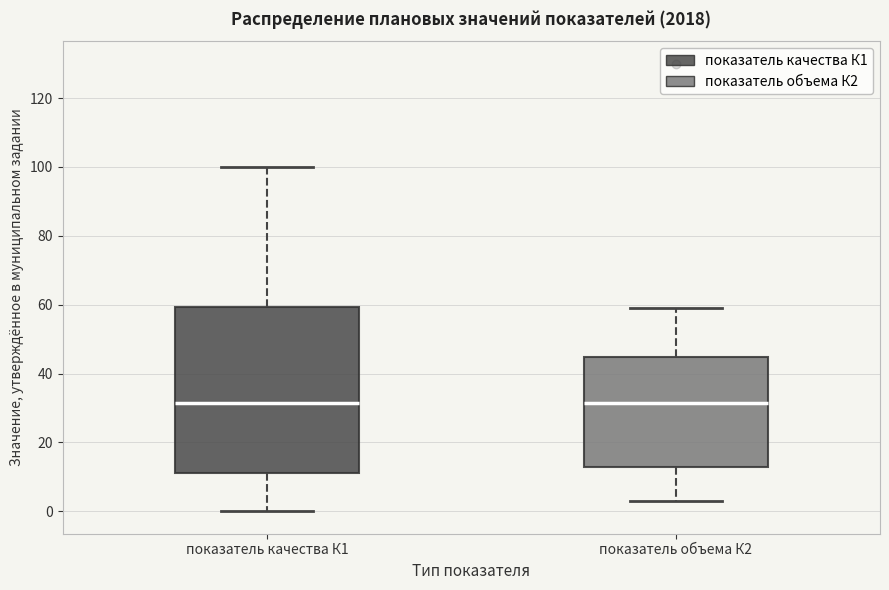

Reading left to right, read every box against the y-axis: the position of its median line, the range the box covers, and the ends of its whiskers. The values are not printed on the chart, so give them approximately, as read against the axis.

показатель качества К1: median 32, box 12 to 60, whiskers 0 to 100
показатель объема К2: median 32, box 12 to 44, whiskers 4 to 60